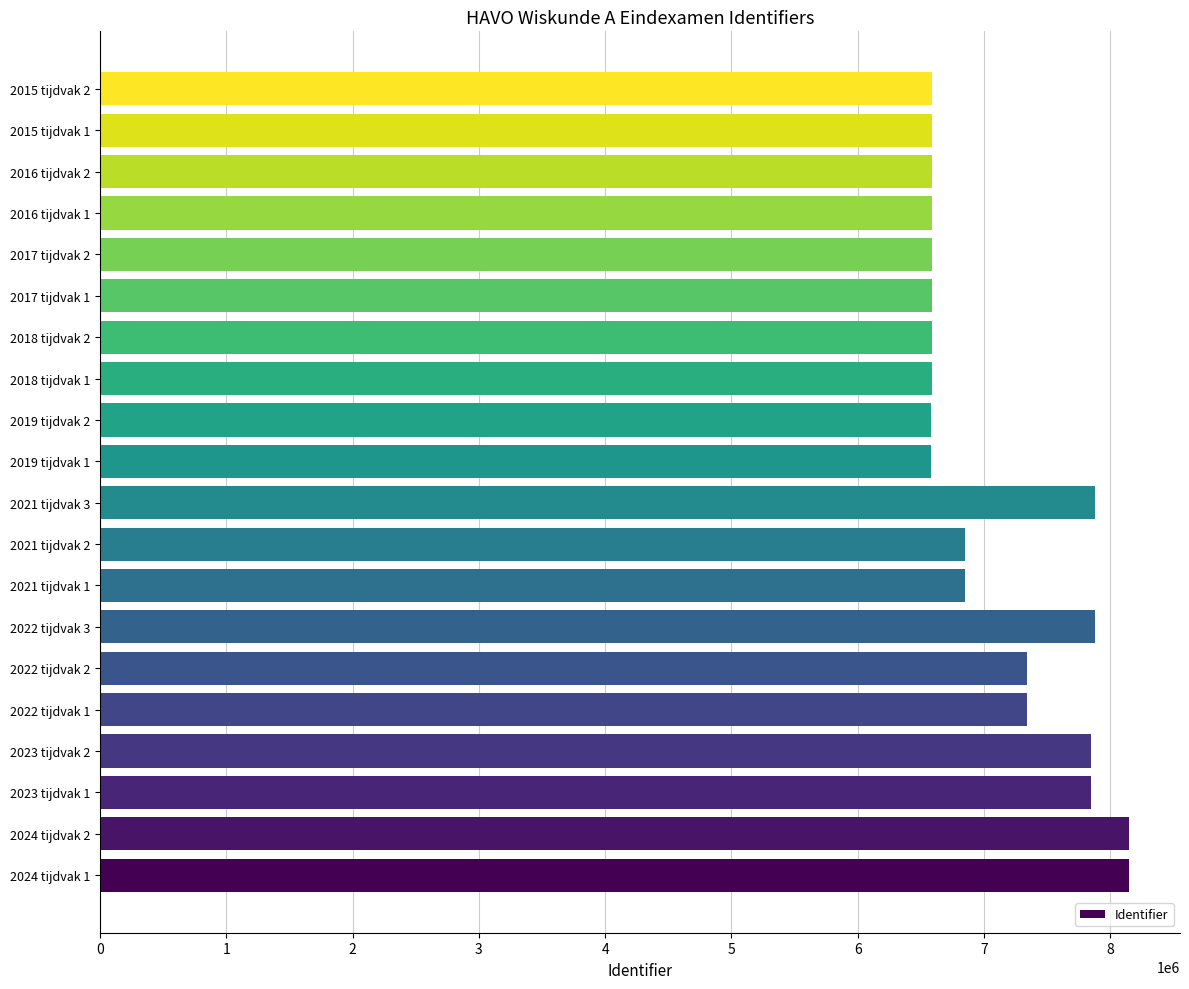

Is it true that the value at 2021 tijdvak 3 is 3252979?

False